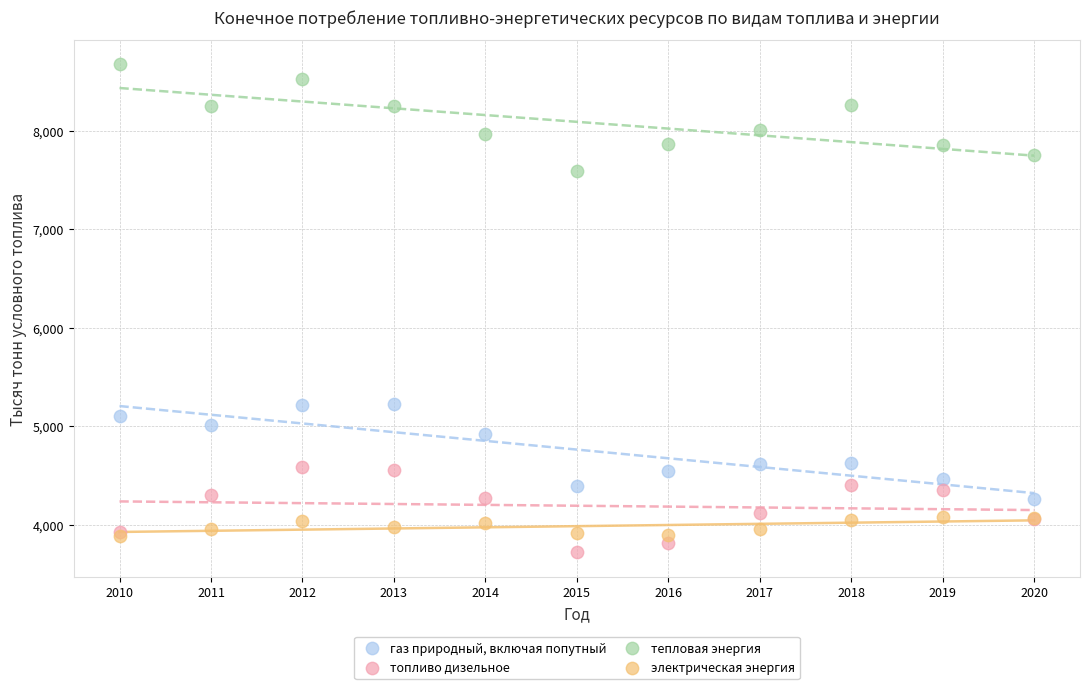

Which series reaches the maximum Y coordinate?

тепловая энергия